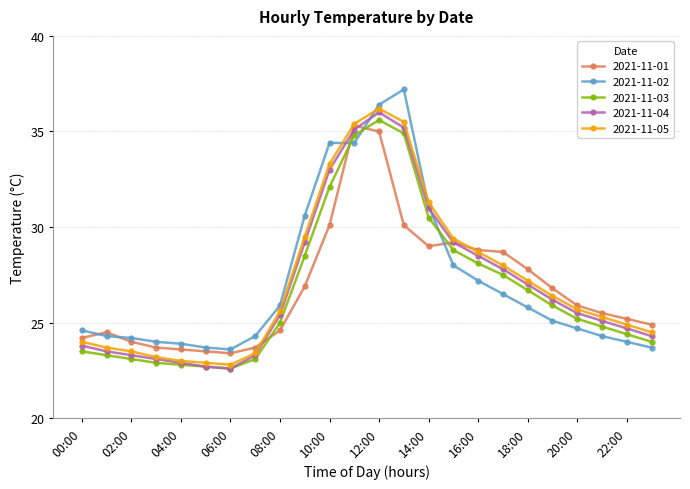

How many data points does each series have?

24